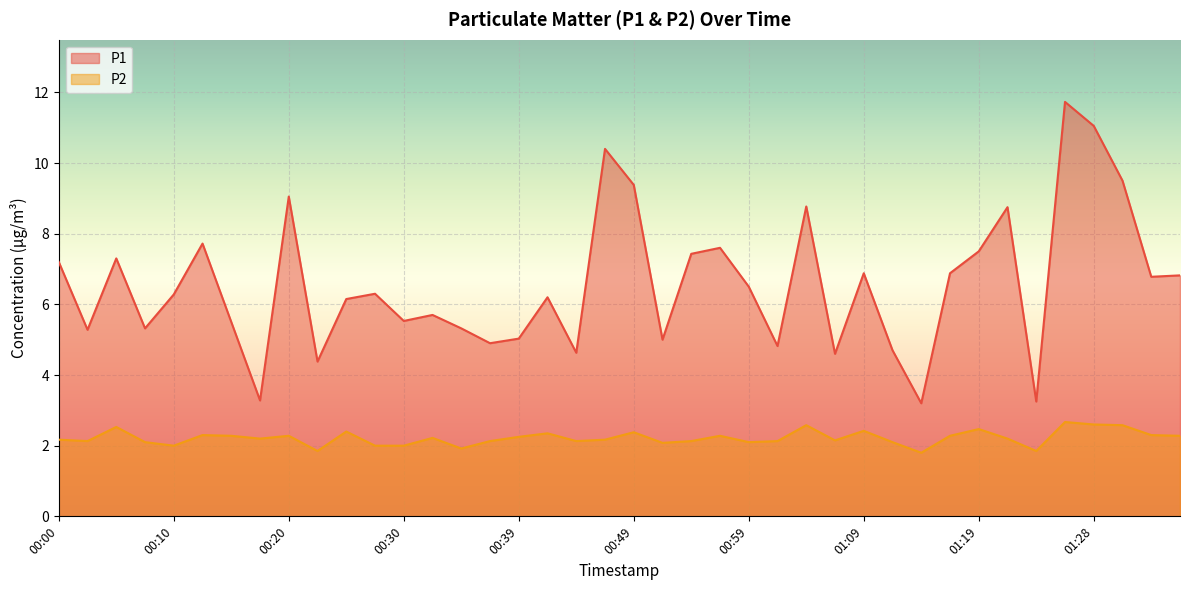

The value of P2 at 00:20 is 2.3. True or false?

True